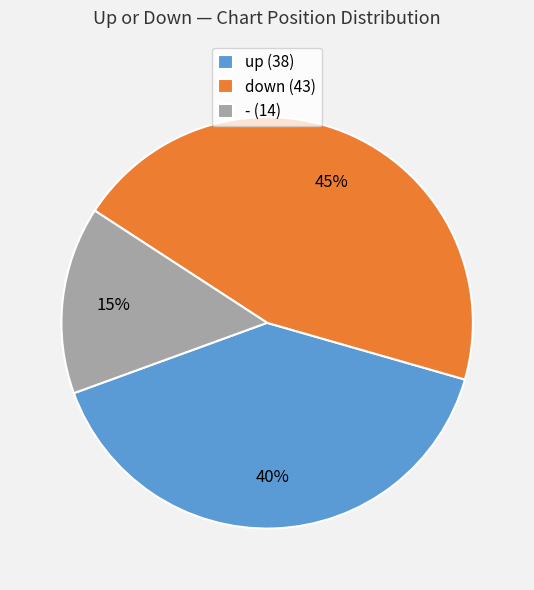

Rank the categories by value from highest to lowest.

down, up, -